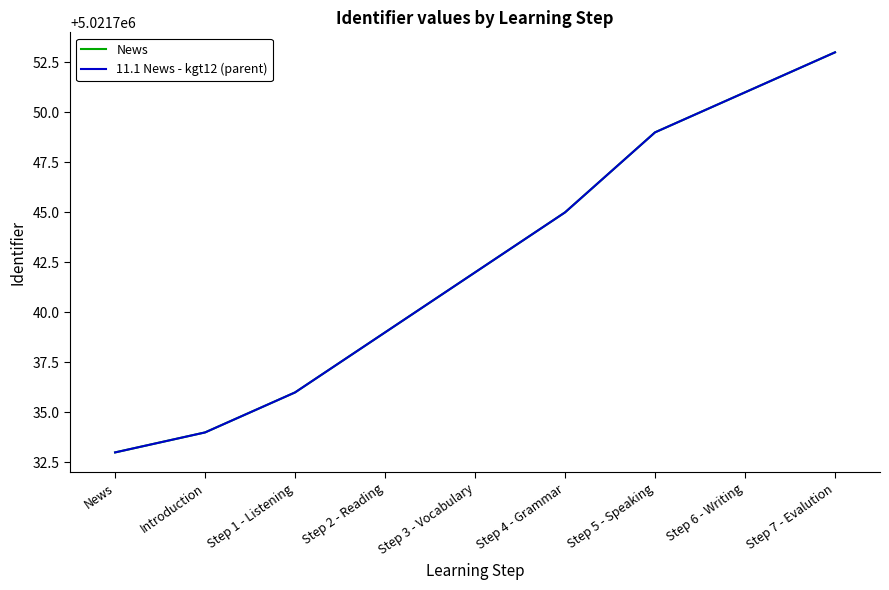

Read the 11.1 News - kgt12 (parent) value at News.

5021733